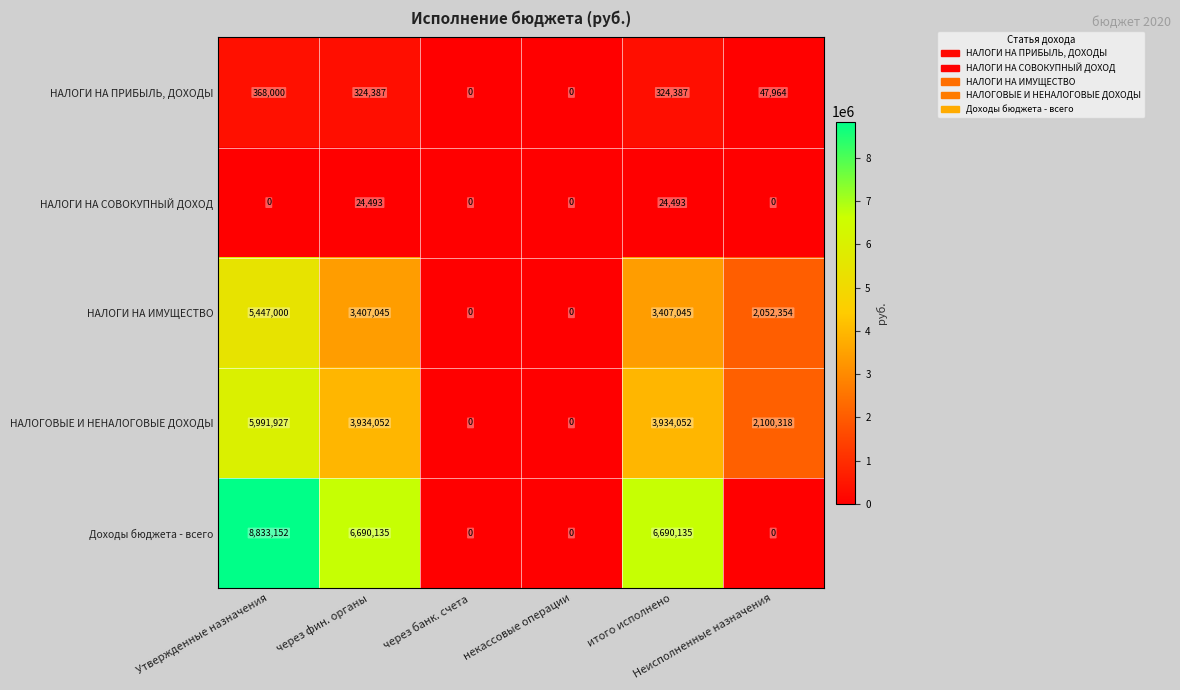

Rank the series by their maximum value, from highest to lowest.

Доходы бюджета - всего, НАЛОГОВЫЕ И НЕНАЛОГОВЫЕ ДОХОДЫ, НАЛОГИ НА ИМУЩЕСТВО, НАЛОГИ НА ПРИБЫЛЬ, ДОХОДЫ, НАЛОГИ НА СОВОКУПНЫЙ ДОХОД